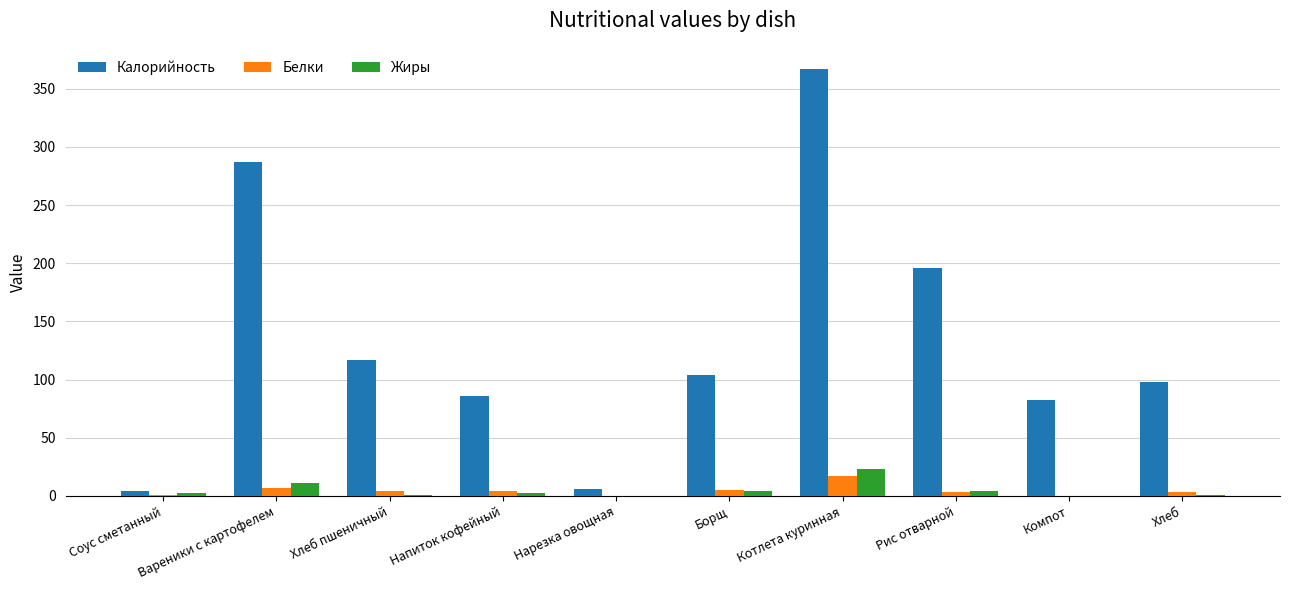

Between Соус сметанный and Вареники с картофелем, which series saw the biggest shift?

Калорийность